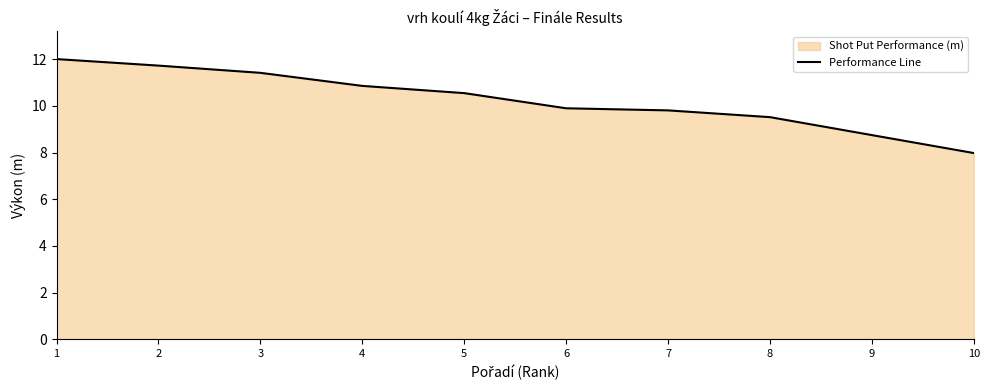

The value at 8 is 5.2. True or false?

False